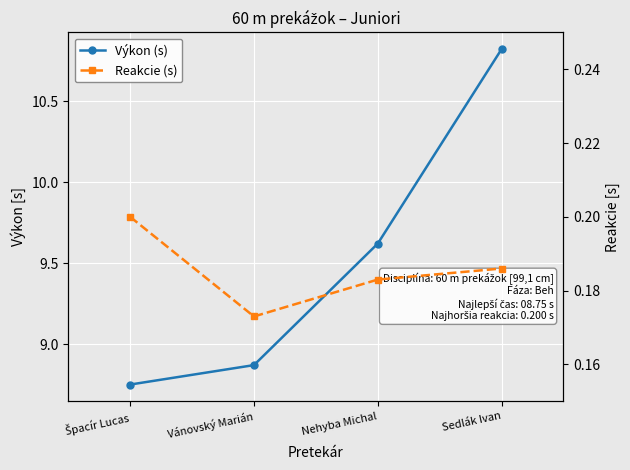

What are all the series names shown in the legend?

Výkon (s), Reakcie (s)